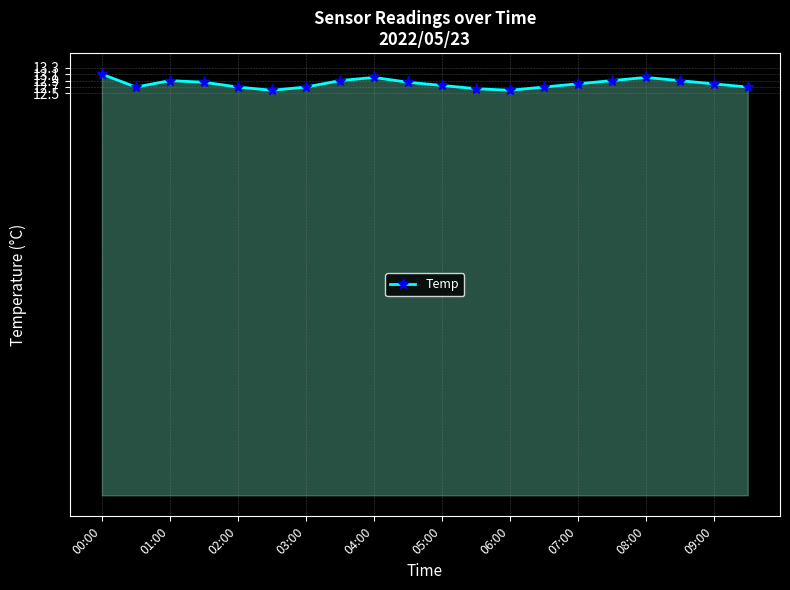

What is the maximum value shown in the chart?

13.1